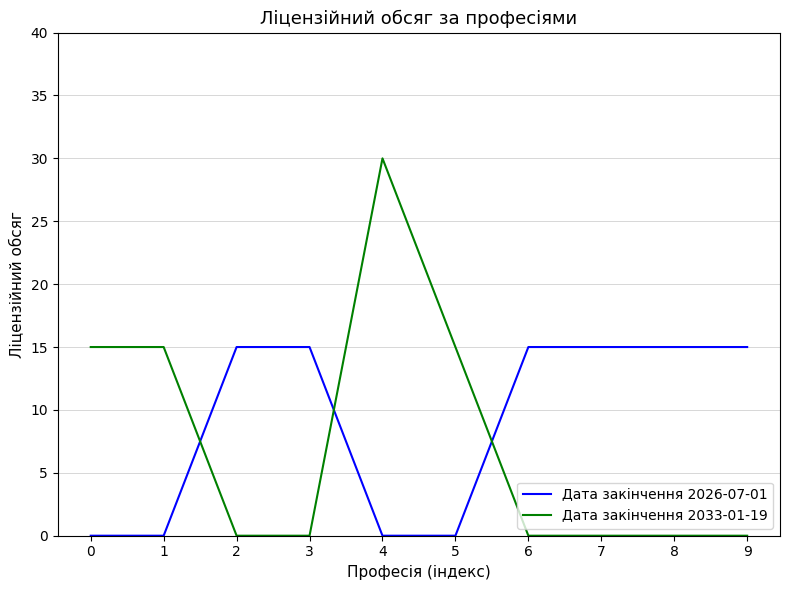

Rank the series at 0 from lowest to highest value.

Дата закінчення 2026-07-01, Дата закінчення 2033-01-19